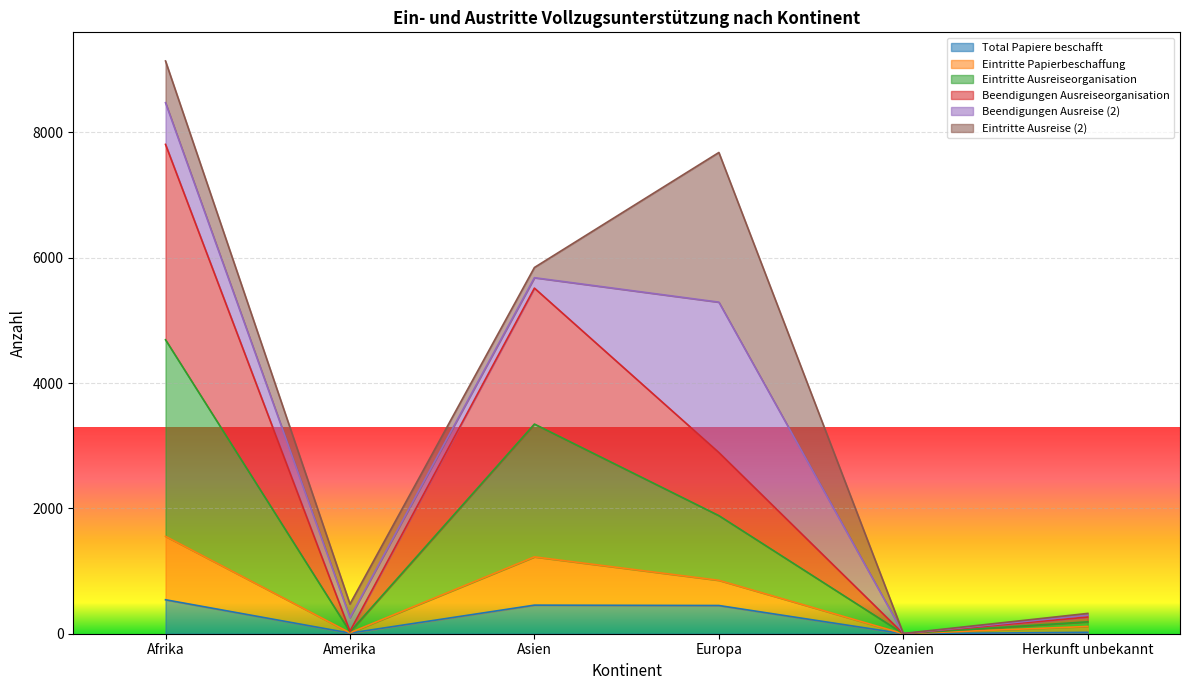

What is the highest value of the Total Papiere beschafft series?

542